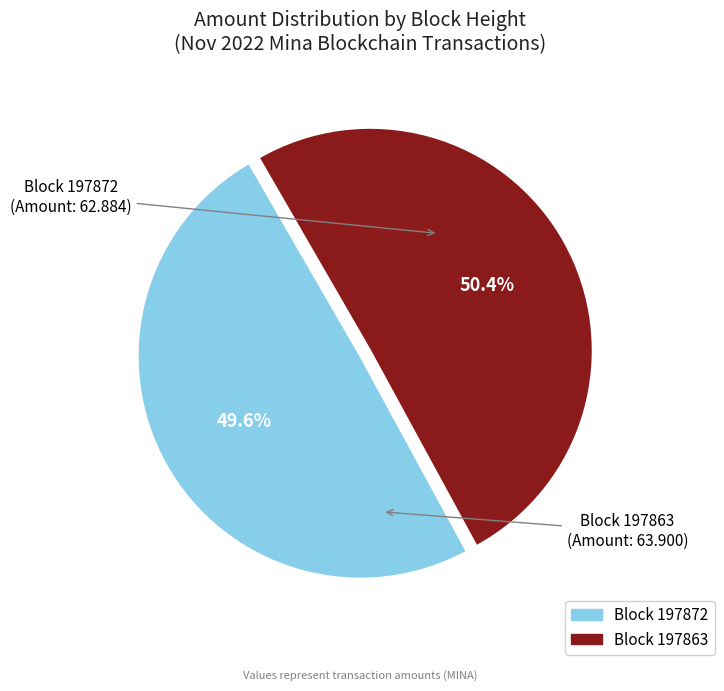

Is there any slice that represents more than half of the pie?

Yes